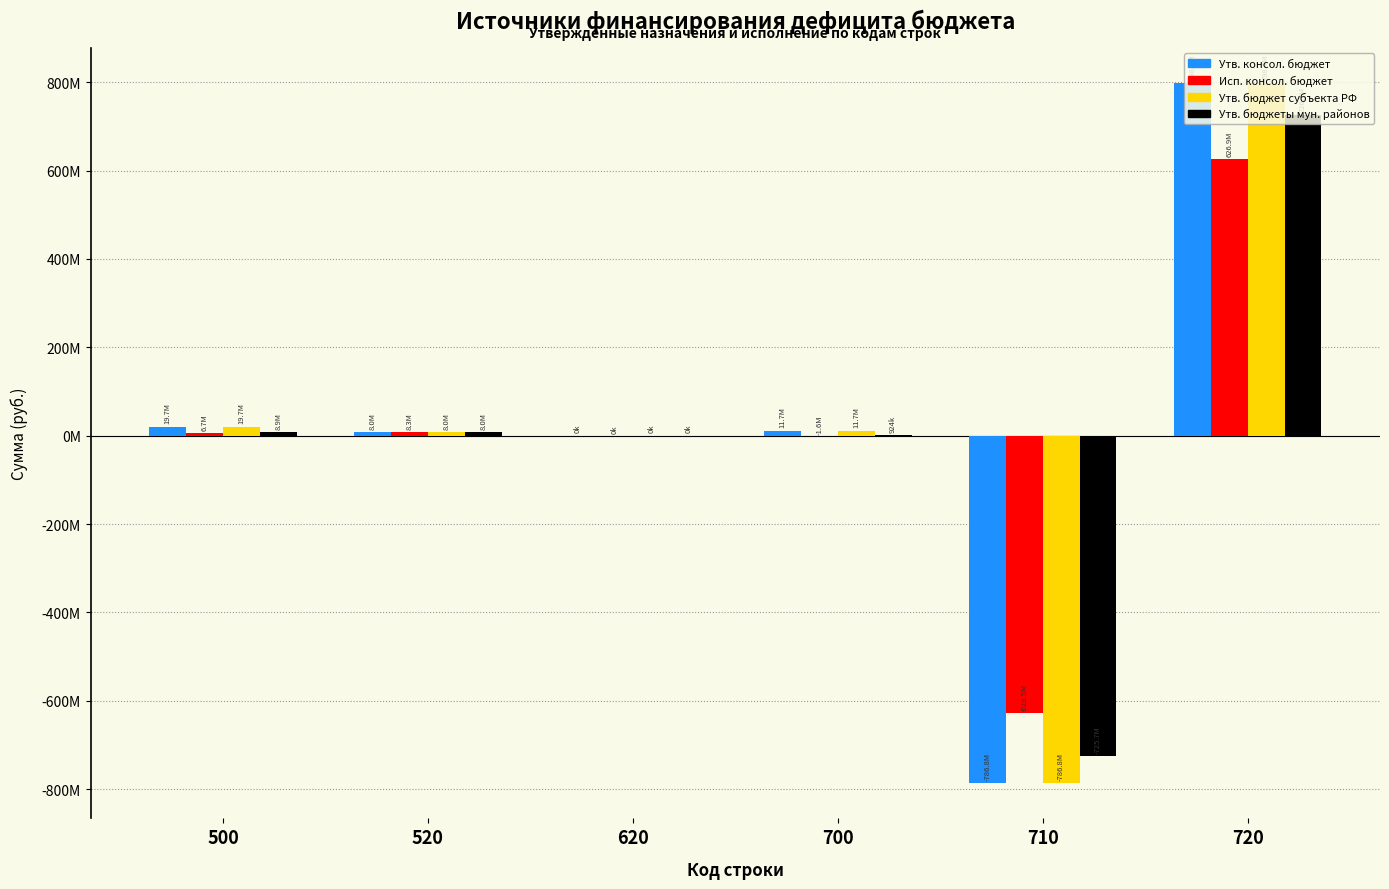

At 620, list the series in order from smallest to largest.

Утв. консол. бюджет, Исп. консол. бюджет, Утв. бюджет субъекта РФ, Утв. бюджеты мун. районов